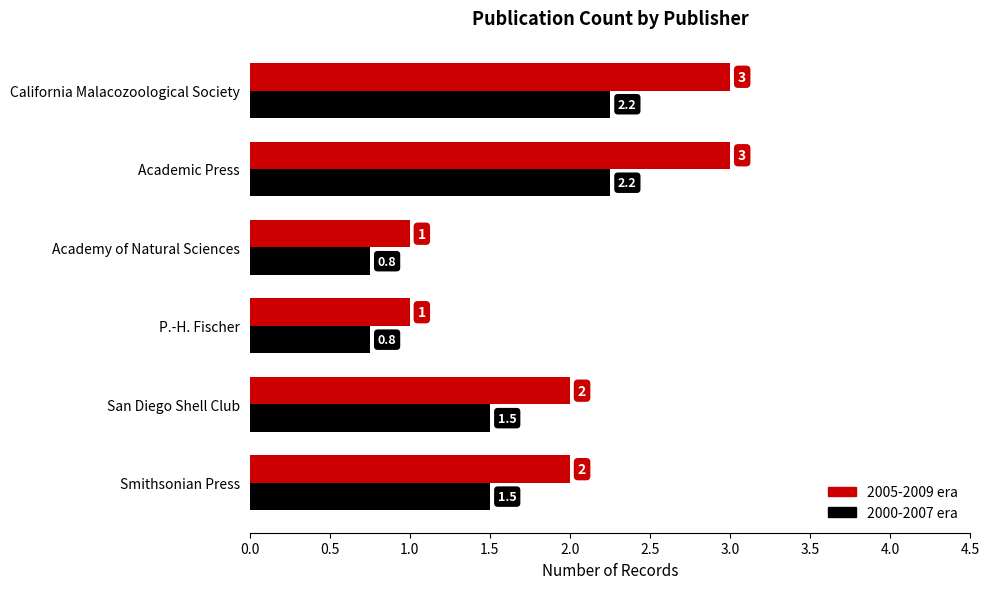

What is the minimum value shown in the chart?

0.8